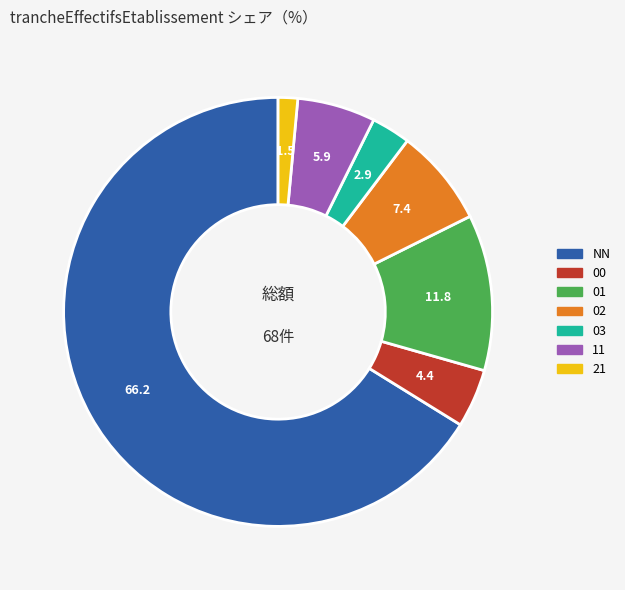

What is the ratio of the value at 01 to the value at 03?

4.0